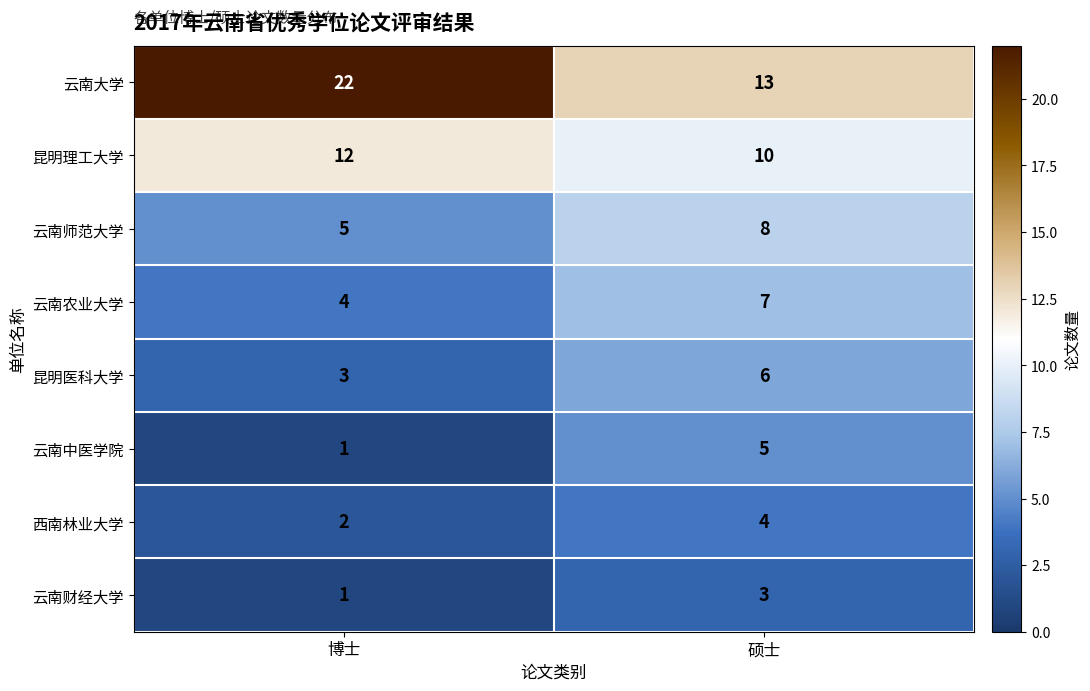

At how many categories does at least one series exceed 19?

1